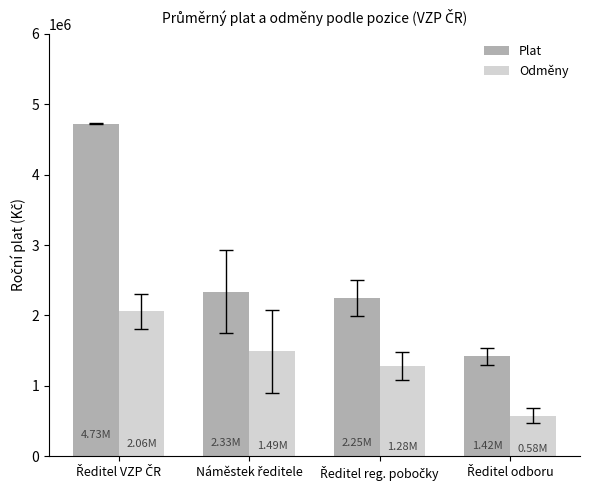

How many bars are there in total?

8